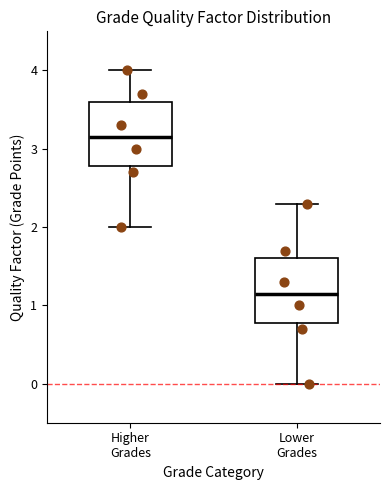

Which box's median line is the highest?

Higher Grades